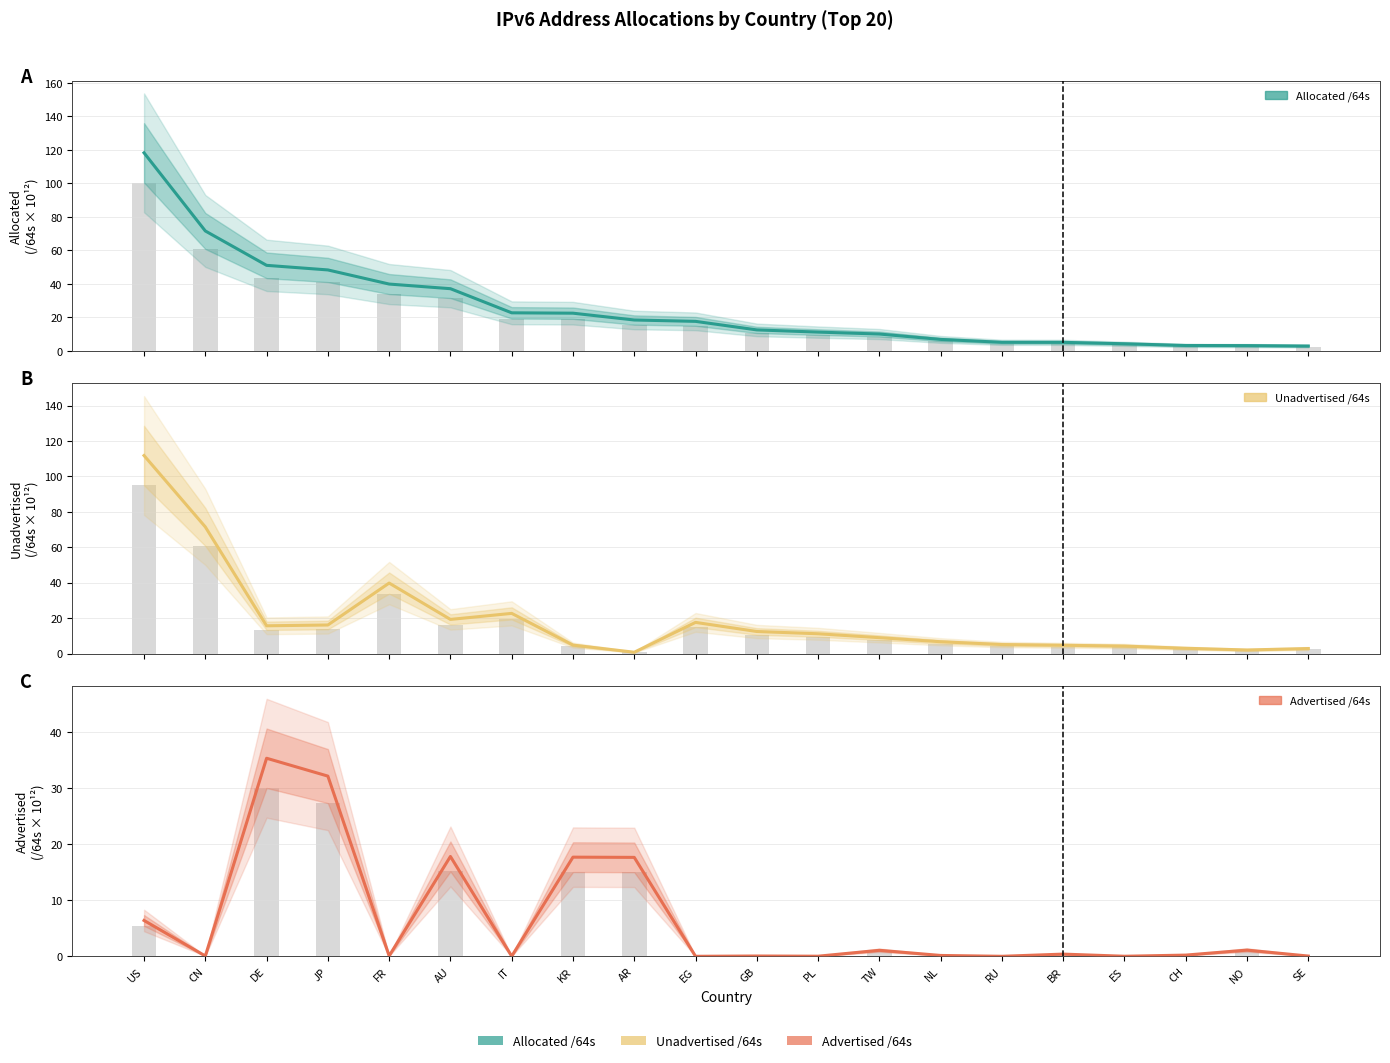

Which category has the highest value in the Allocated /64s series?

US